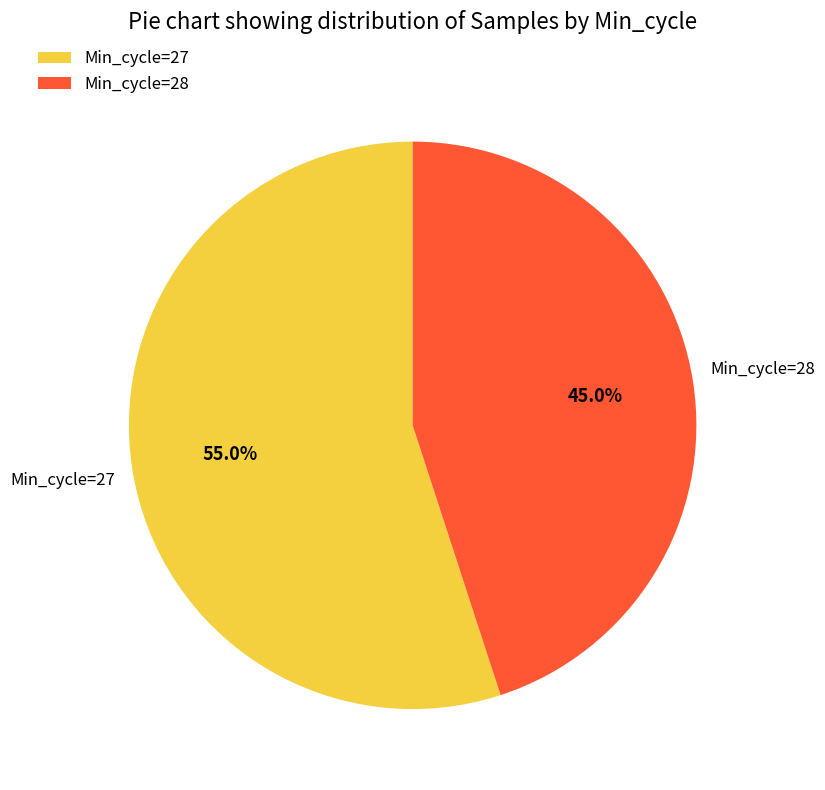

Which slice is the smallest?

Min_cycle=28